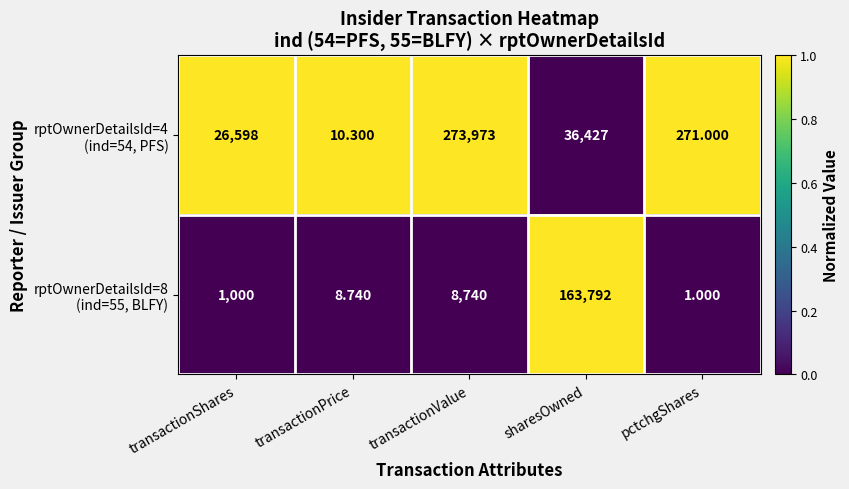

Which category has the lowest value across all series?

pctchgShares